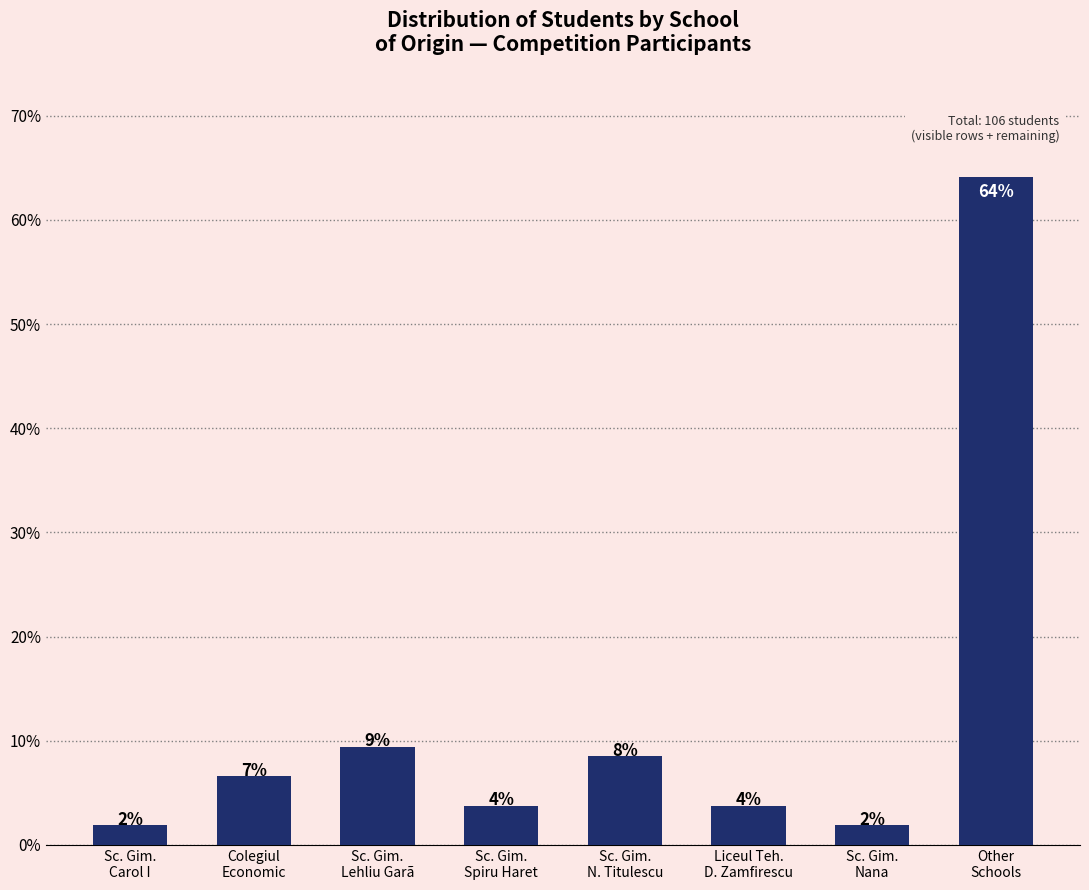

How many bars are there in total?

8